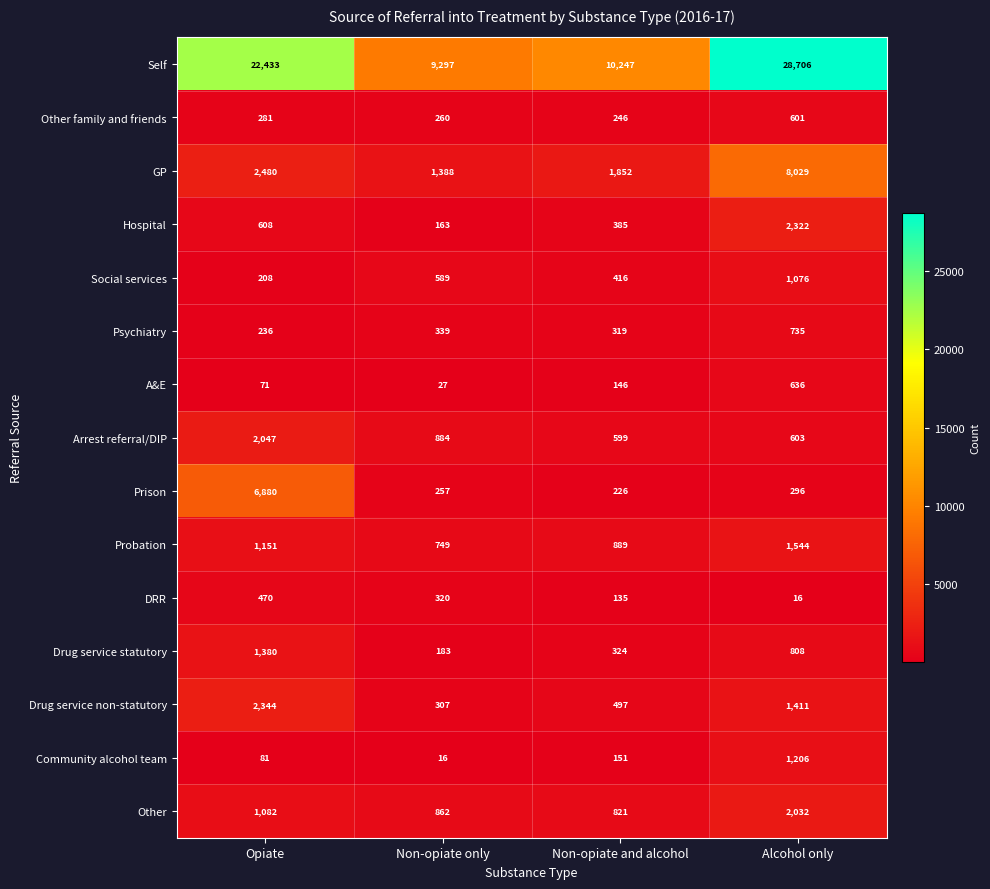

Which series has the largest range (max minus min)?

Self